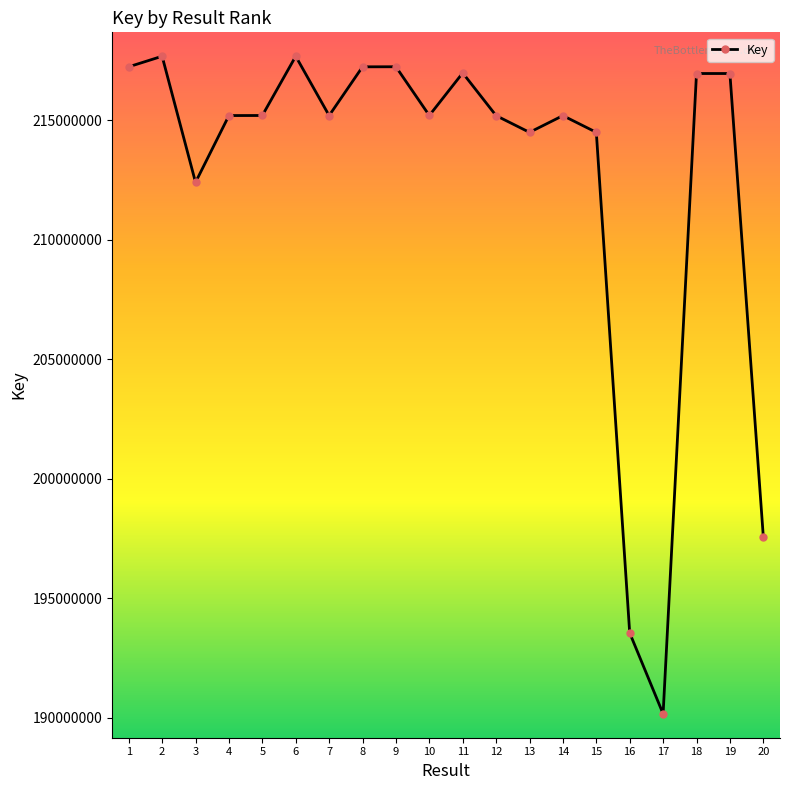

What is the difference between the second highest and minimum values?

27491489